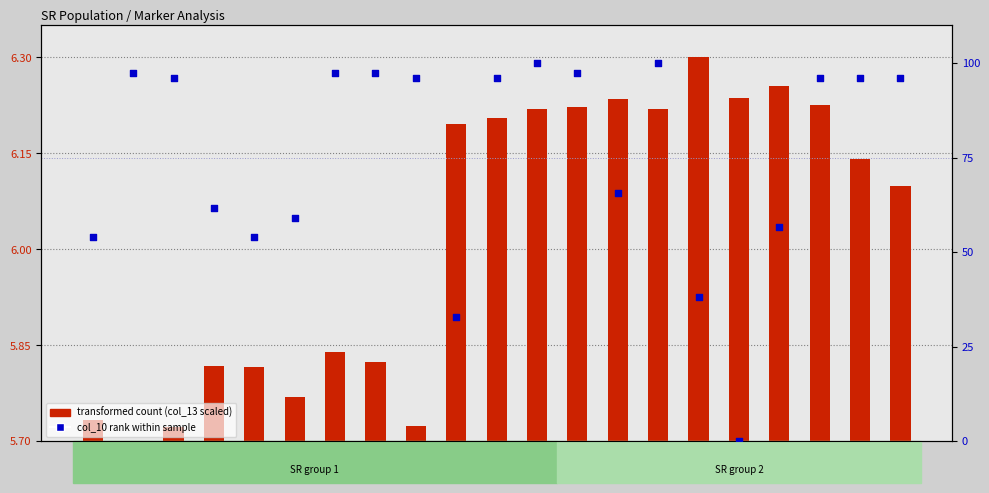

At which category is the sum across all series the highest?

H26